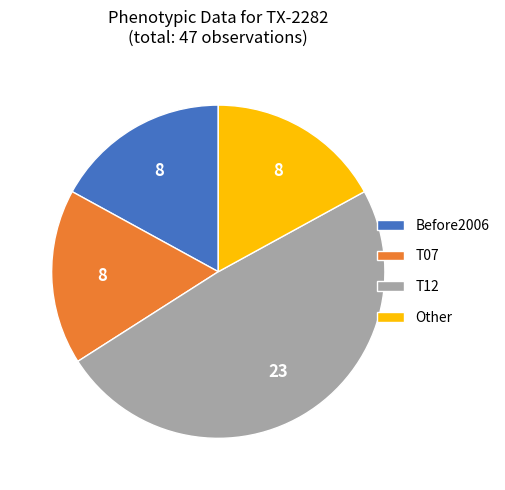

Is there a majority slice in this chart?

No